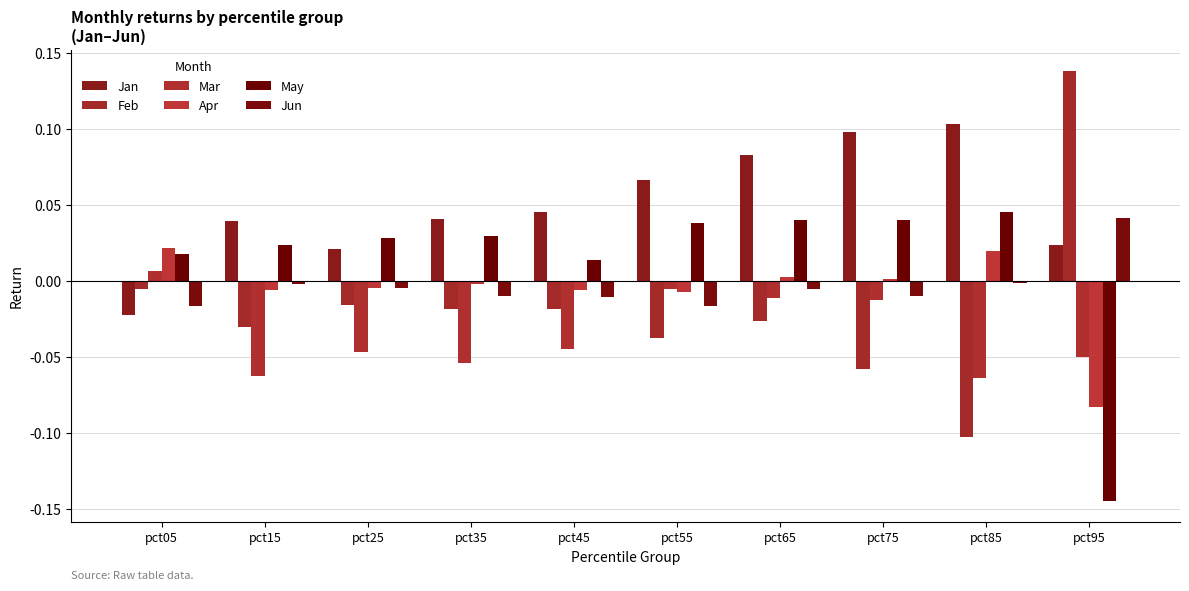

Reading left to right, list all the values displayed in this chart.

Jan: -0.0	0.0	0.0	0.0	0.0	0.1	0.1	0.1	0.1	0.0
Feb: -0.0	-0.0	-0.0	-0.0	-0.0	-0.0	-0.0	-0.1	-0.1	0.1
Mar: 0.0	-0.1	-0.0	-0.1	-0.0	-0.0	-0.0	-0.0	-0.1	-0.0
Apr: 0.0	-0.0	-0.0	-0.0	-0.0	-0.0	0.0	0.0	0.0	-0.1
May: 0.0	0.0	0.0	0.0	0.0	0.0	0.0	0.0	0.0	-0.1
Jun: -0.0	-0.0	-0.0	-0.0	-0.0	-0.0	-0.0	-0.0	-0.0	0.0